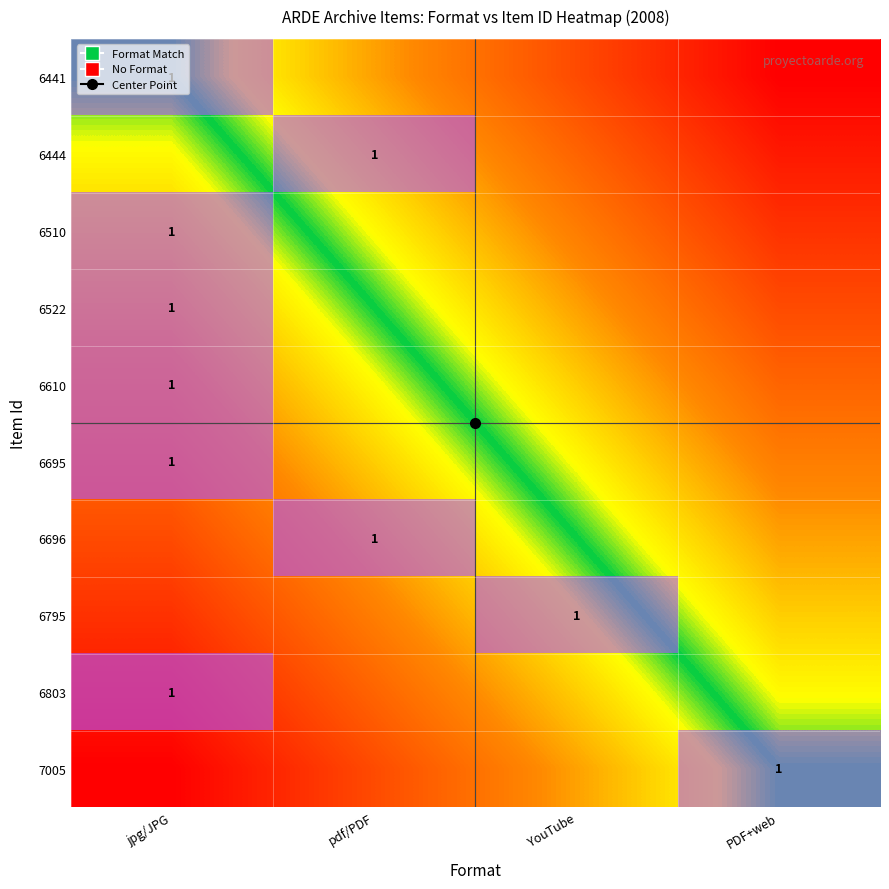

The 6444 series shows 2 at pdf/PDF. True or false?

False